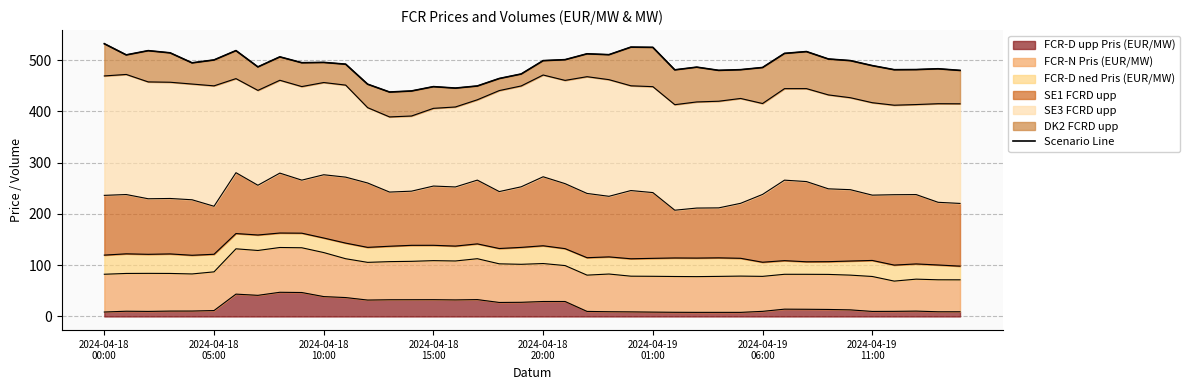

Is it true that the value at 33 is 502.0?

True